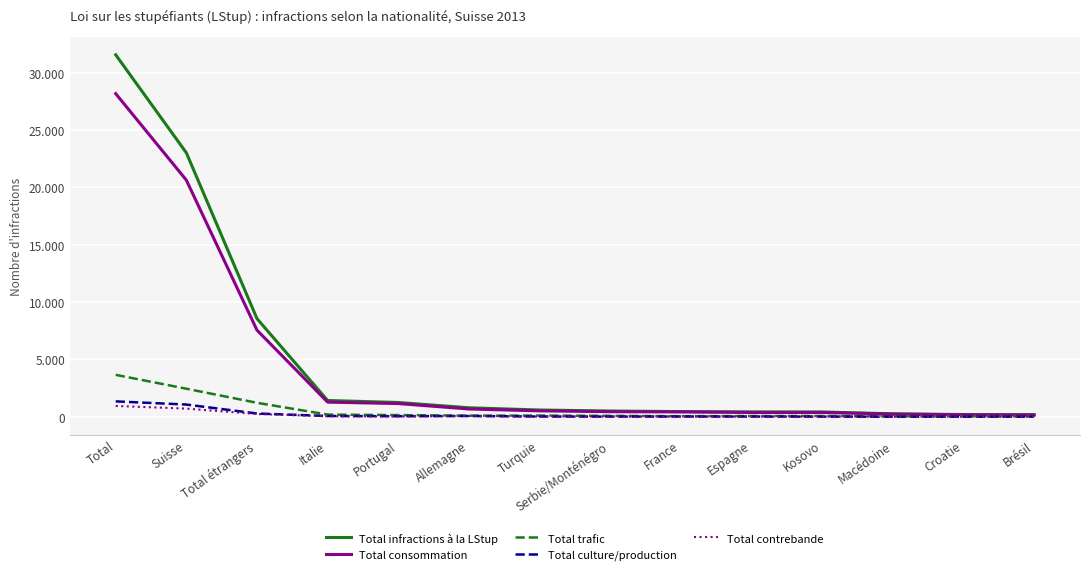

What are all the series names shown in the legend?

Total infractions à la LStup, Total consommation, Total trafic, Total culture/production, Total contrebande